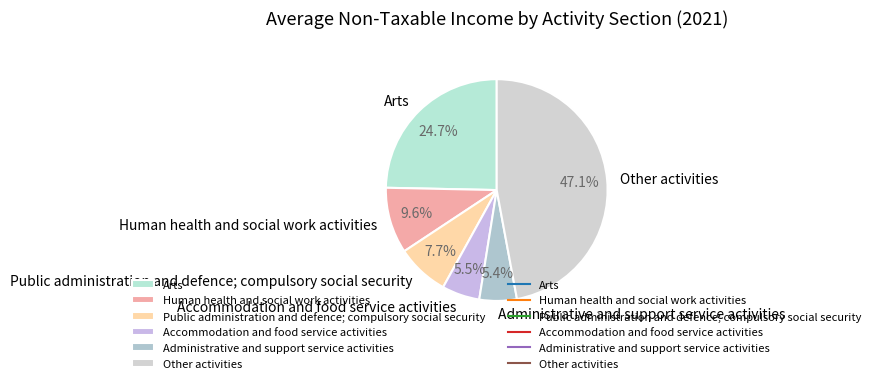

Between Administrative and support service activities and Public administration and defence; compulsory social security, which is larger?

Public administration and defence; compulsory social security